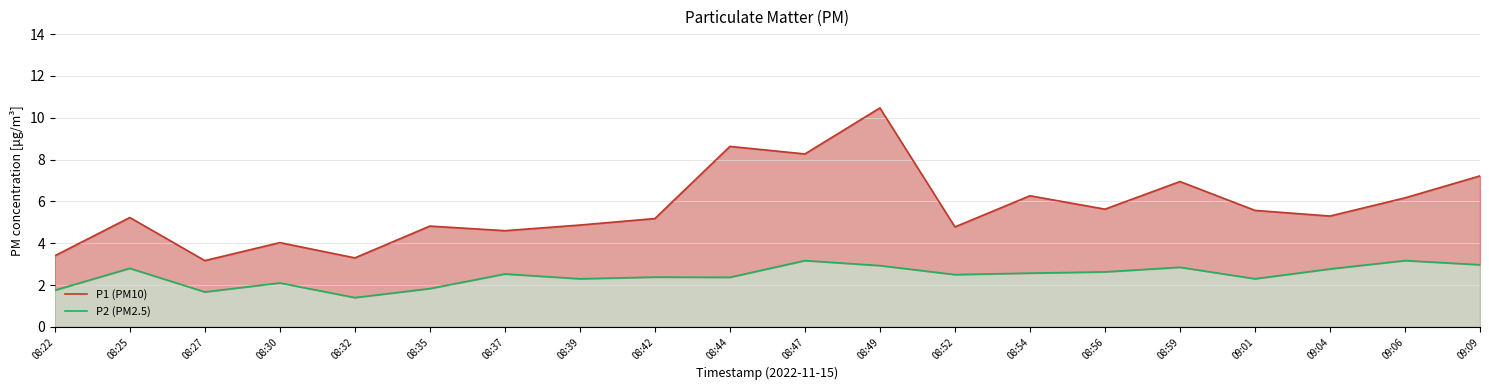

True or false: P1 (PM10) and P2 (PM2.5) intersect in this chart.

False